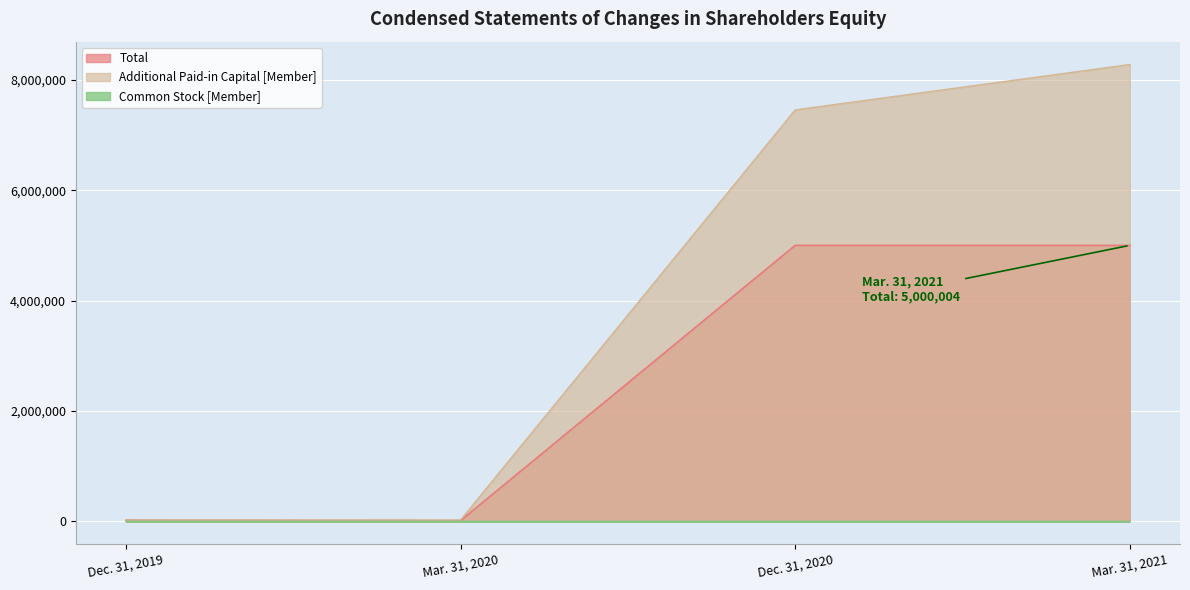

At which category is the sum across all series the highest?

Mar. 31, 2021